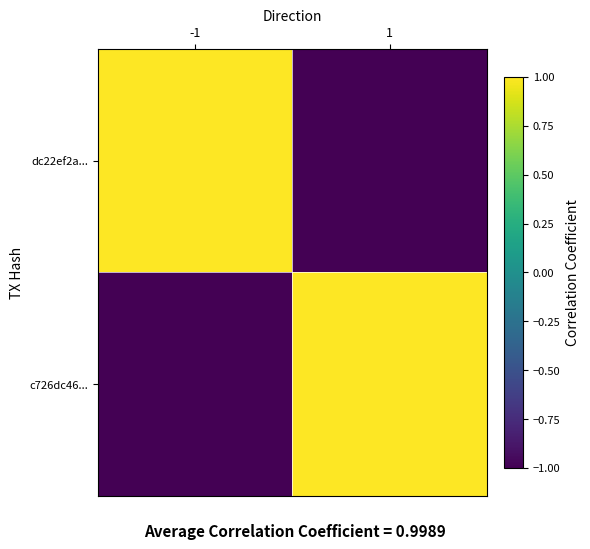

At how many categories does at least one series exceed 0?

2